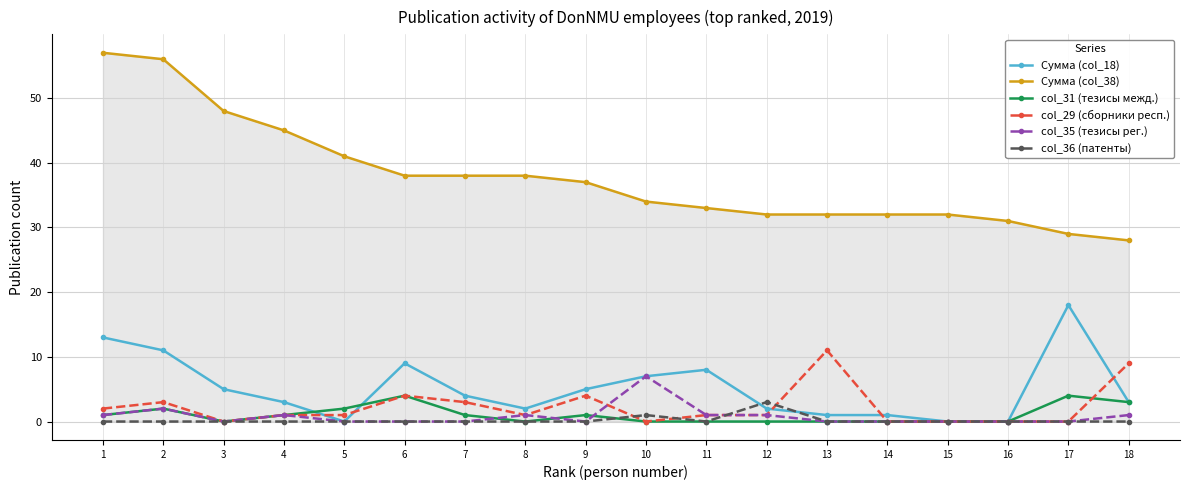

What are all the series names shown in the legend?

Сумма (col_18), Сумма (col_38), col_31 (тезисы межд.), col_29 (сборники респ.), col_35 (тезисы рег.), col_36 (патенты)